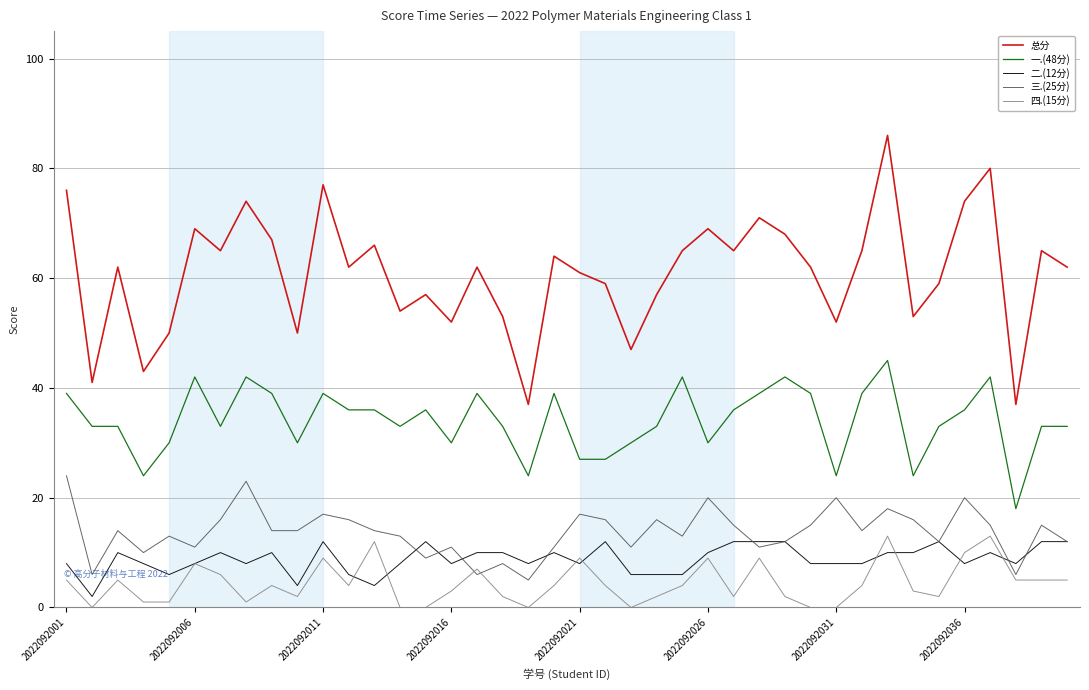

True or false: 三.(25分) and 总分 cross at least once.

False